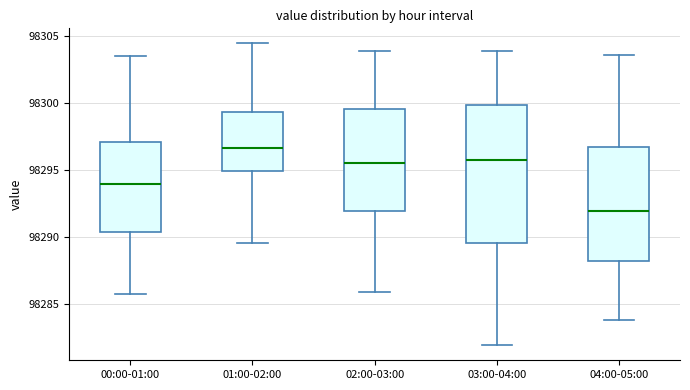

Reading left to right, read every box against the y-axis: the position of its median line, the range the box covers, and the ends of its whiskers. The values are not printed on the chart, so give them approximately, as read against the axis.

00:00-01:00: median 98294.0, box 98290.5 to 98297.0, whiskers 98285.5 to 98303.5
01:00-02:00: median 98296.5, box 98295.0 to 98299.5, whiskers 98289.5 to 98304.5
02:00-03:00: median 98295.5, box 98292.0 to 98299.5, whiskers 98286.0 to 98304.0
03:00-04:00: median 98295.5, box 98289.5 to 98300.0, whiskers 98282.0 to 98304.0
04:00-05:00: median 98292.0, box 98288.0 to 98296.5, whiskers 98284.0 to 98303.5